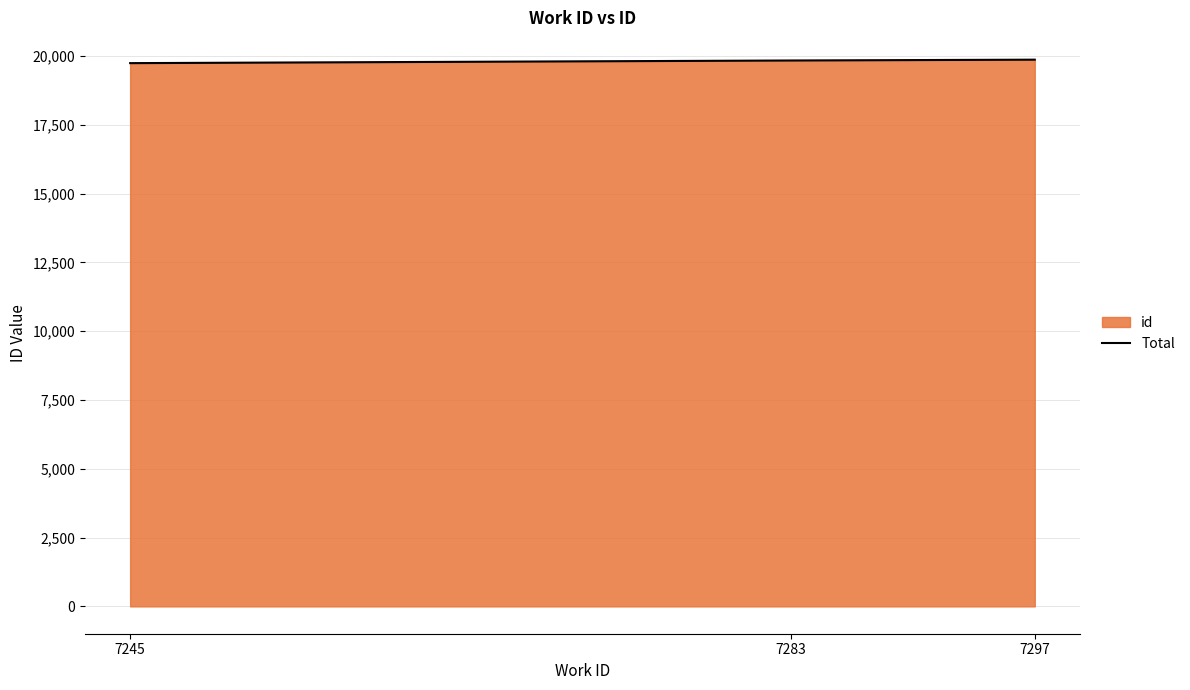

What is the ratio of the value at 7245 to the value at 7297?

1.0